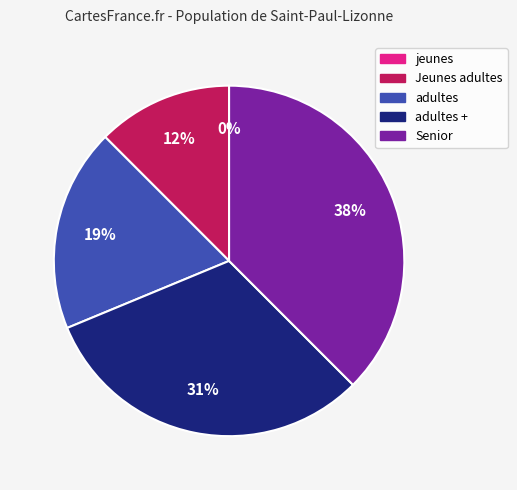

What is the largest slice in the pie chart?

Senior